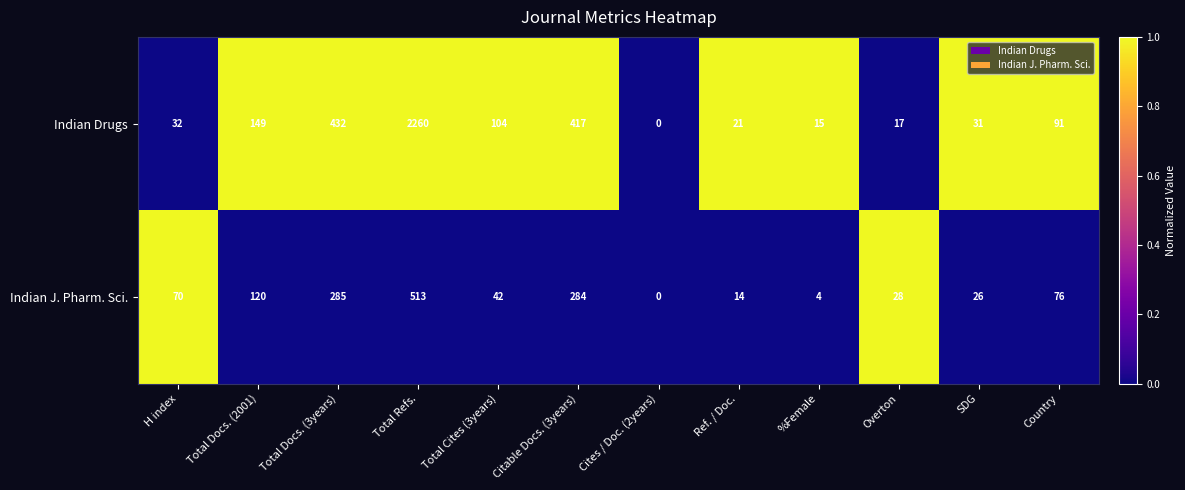

Read the Indian J. Pharm. Sci. value at %Female.

4